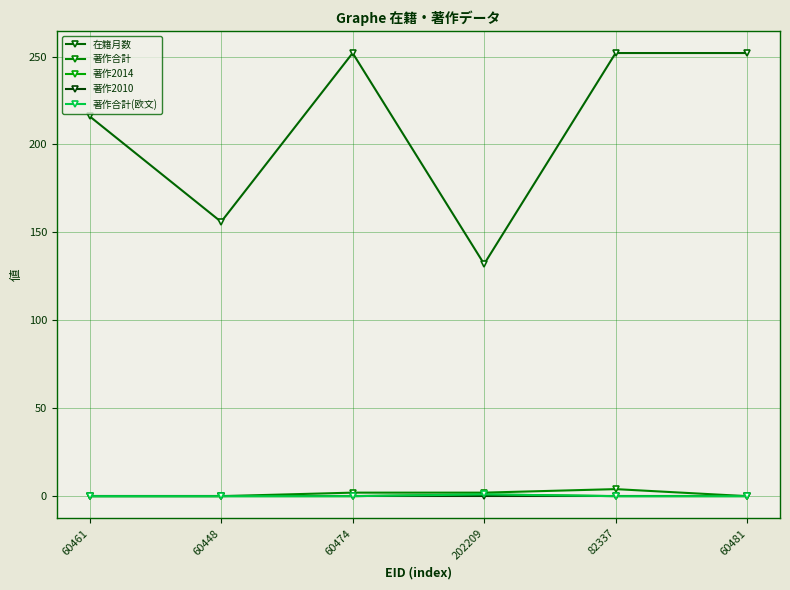

Is this an area chart (filled region under the line)?

No